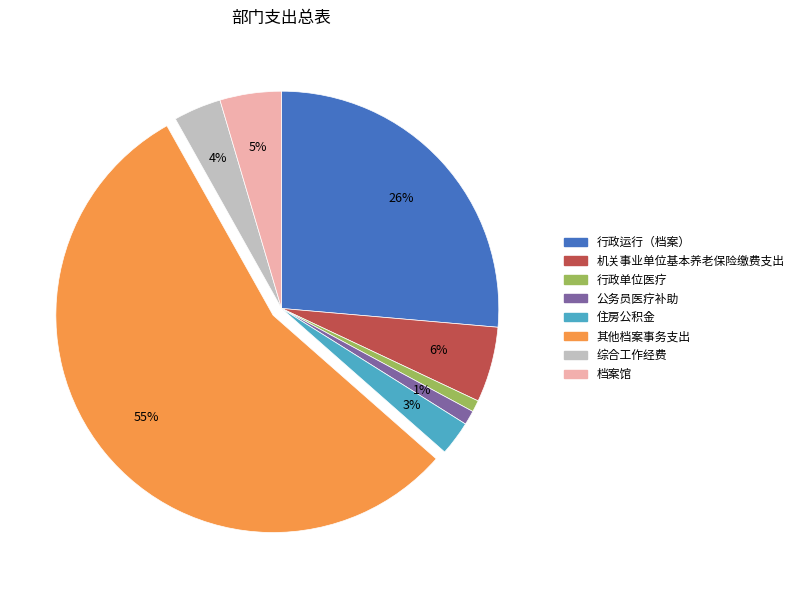

To the nearest percent, what portion does 档案馆 represent?

5%